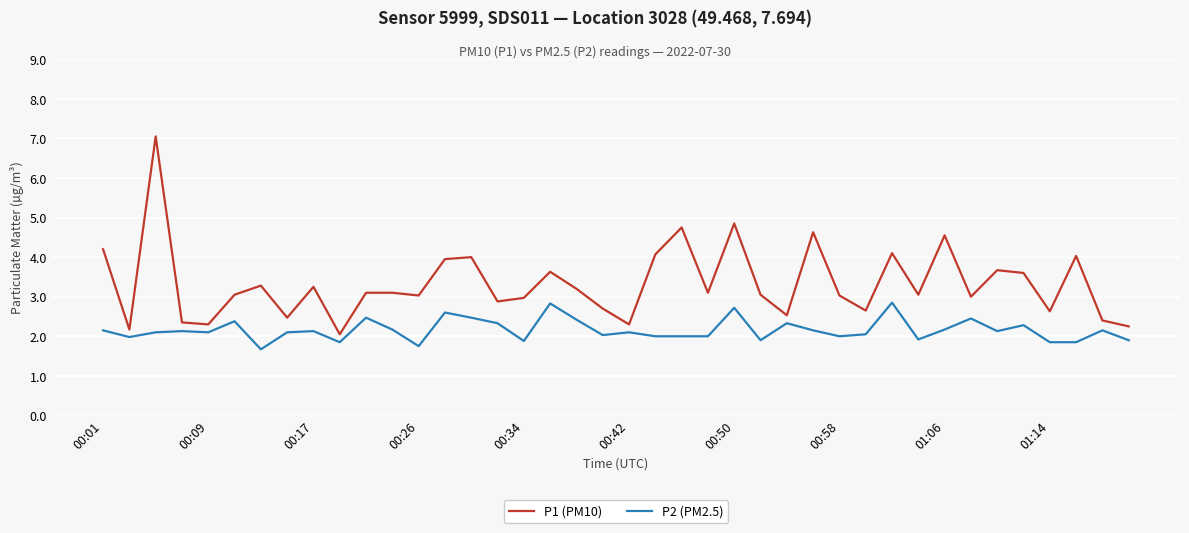

Which series has the widest spread of values?

P1 (PM10)